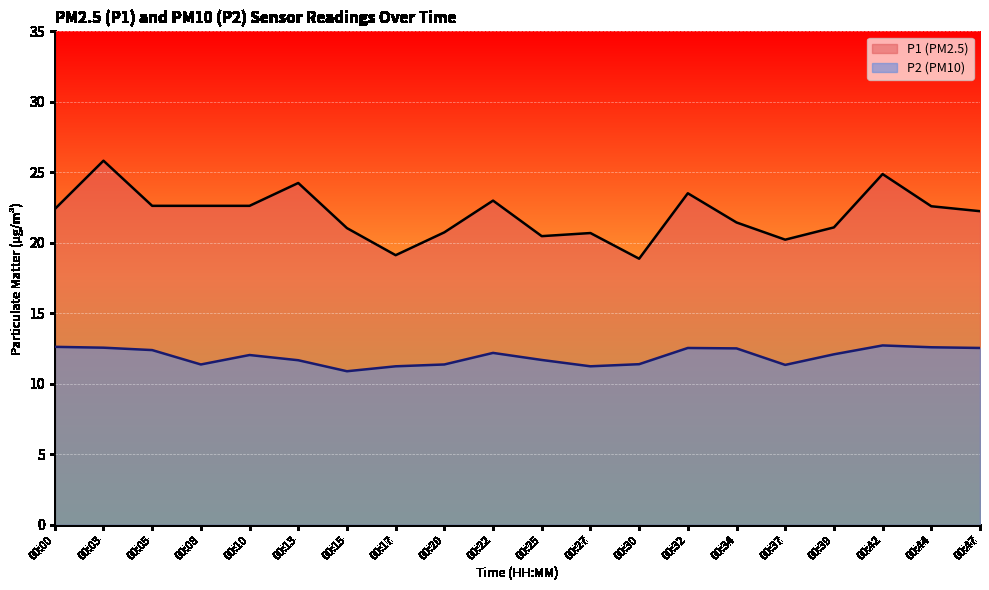

What is the highest value of the P2 series?

12.7